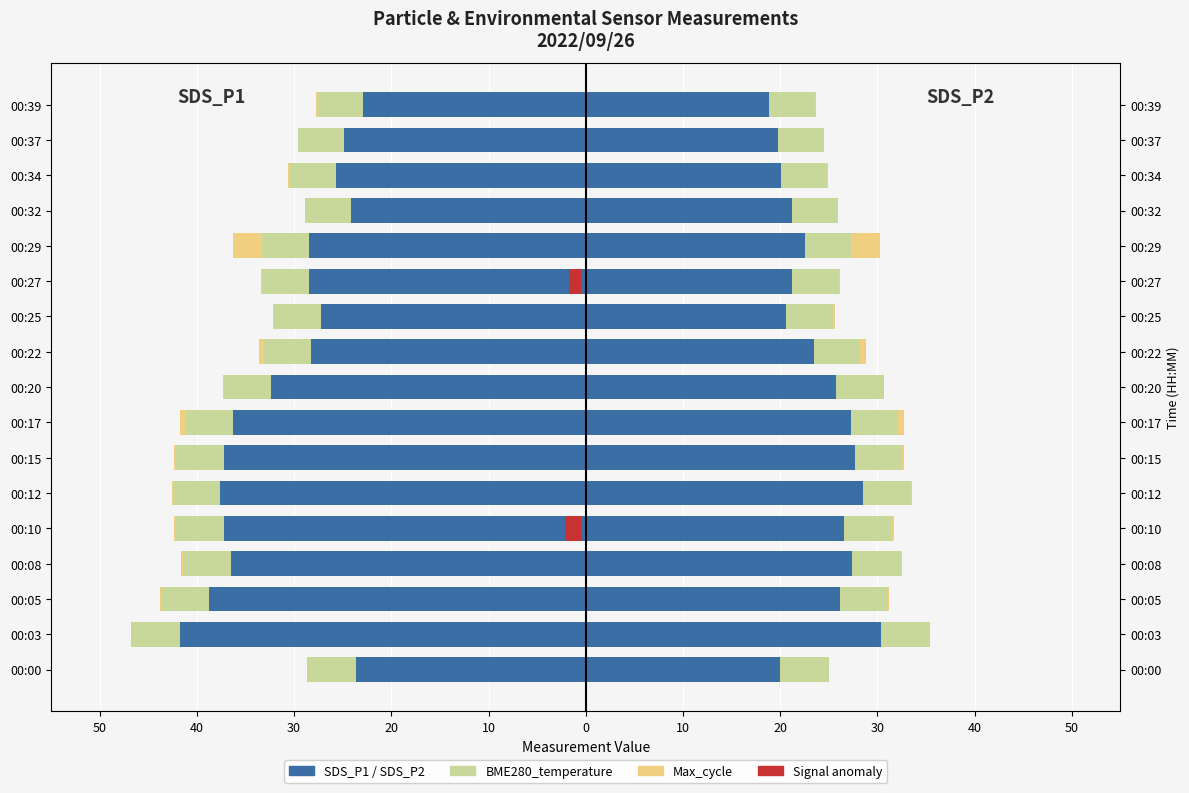

Is the value of Max_cycle at 00:25 greater than the value of BME280_temperature at 00:08?

Yes